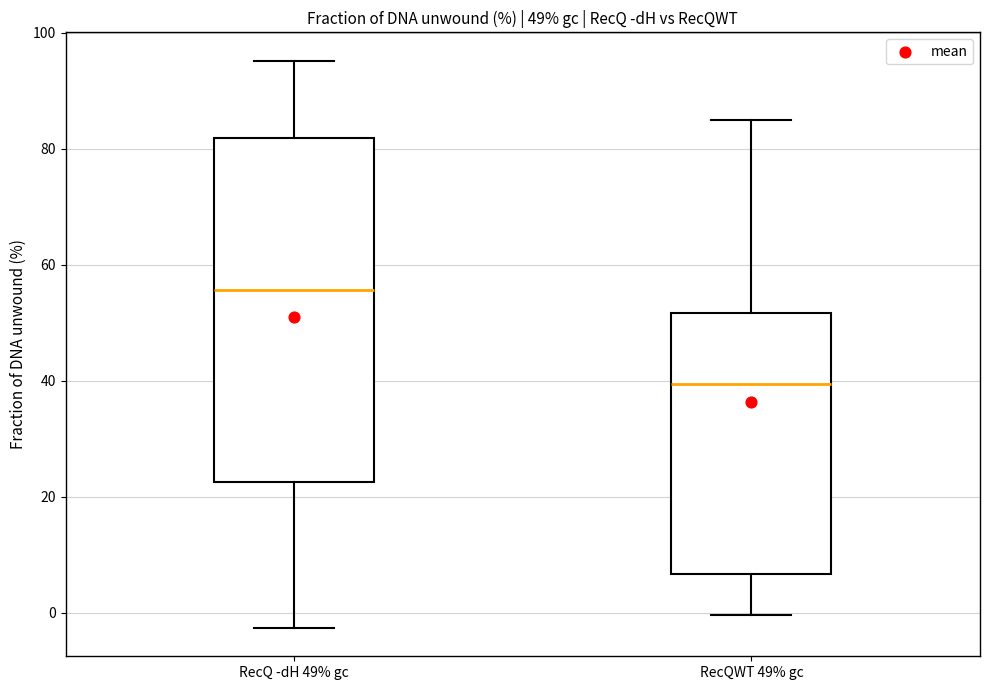

Which box has the lowest median line?

RecQWT 49% gc